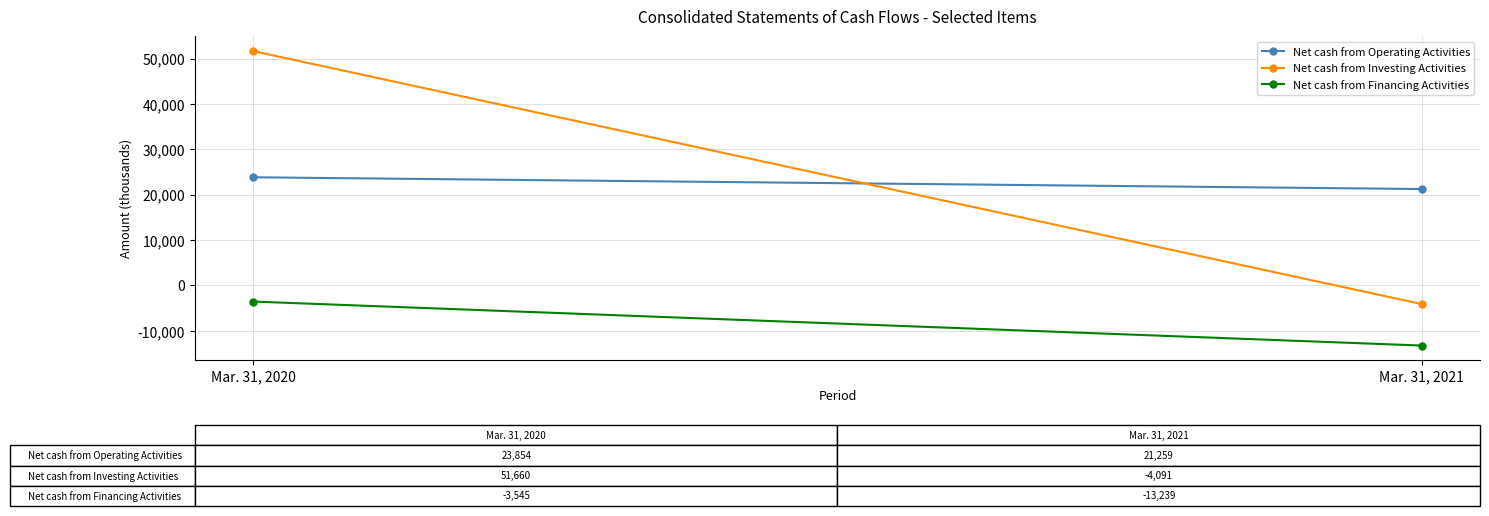

What is the maximum value for Net cash from Operating Activities?

23854